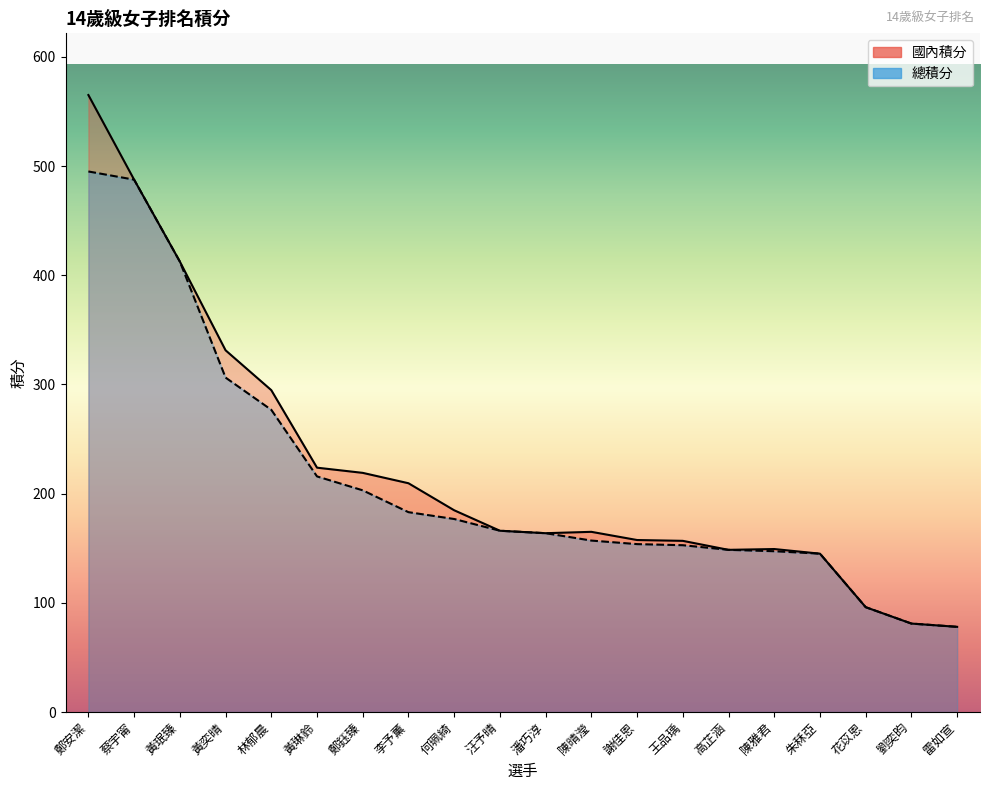

How many lines are shown in the chart?

2